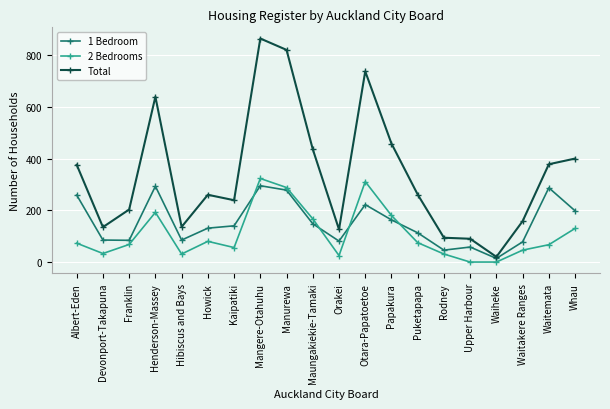

List the series in order of their overall mean, highest first.

Total, 1 Bedroom, 2 Bedrooms